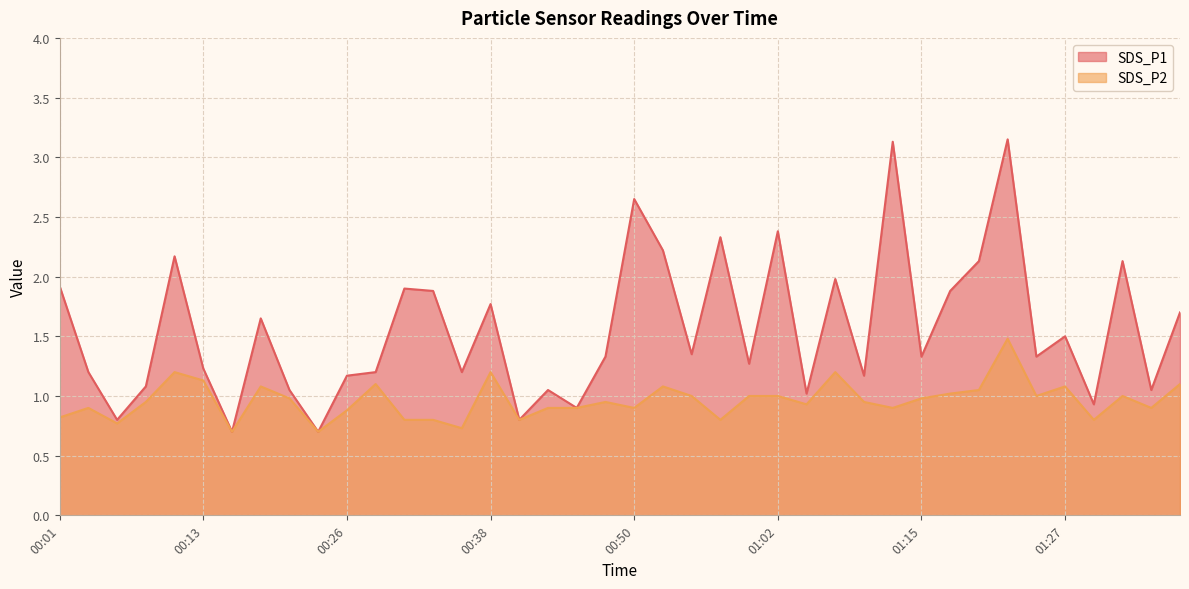

Rank the series by their average value, from highest to lowest.

SDS_P1, SDS_P2